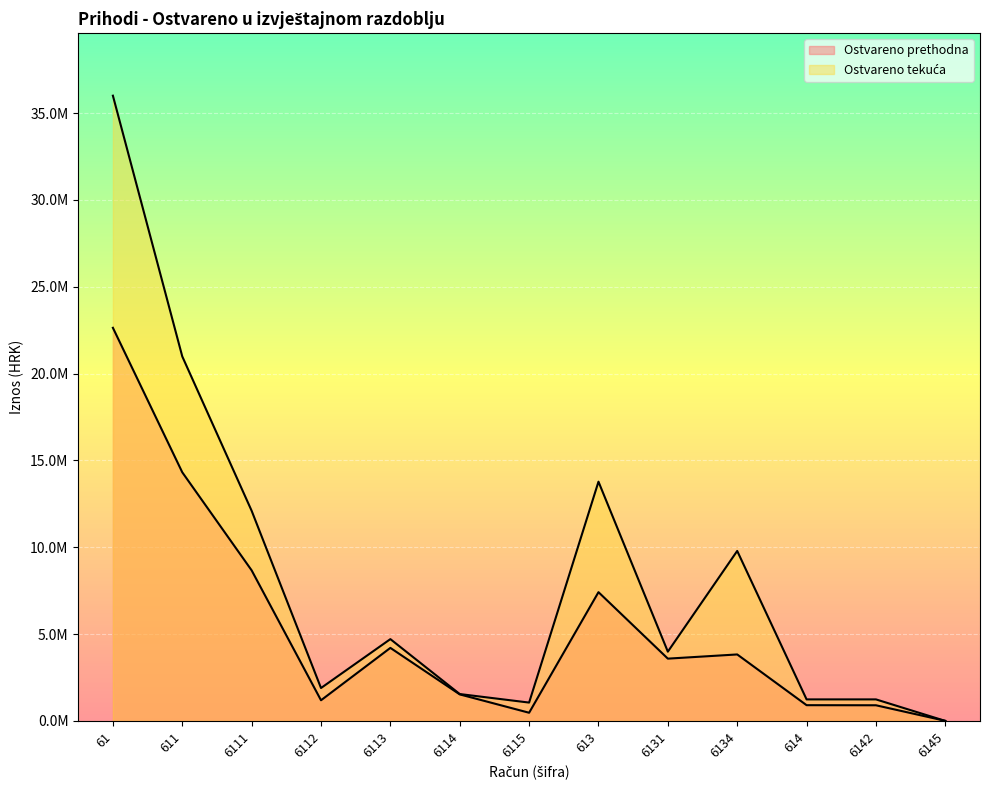

What is the total value across all series at 6142?

2140367.3